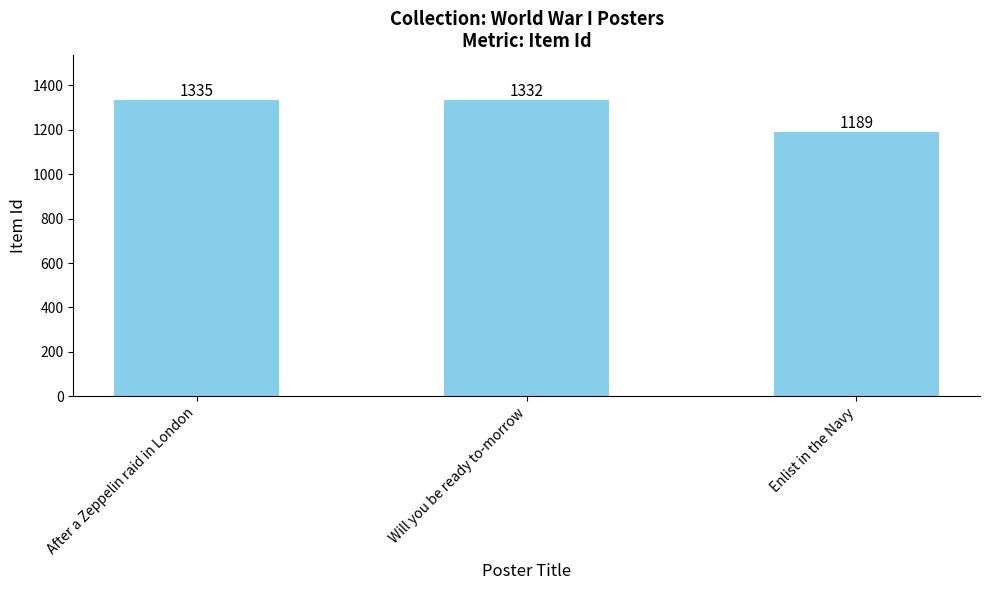

True or false: the data shows 2321 at After a Zeppelin raid in London.

False